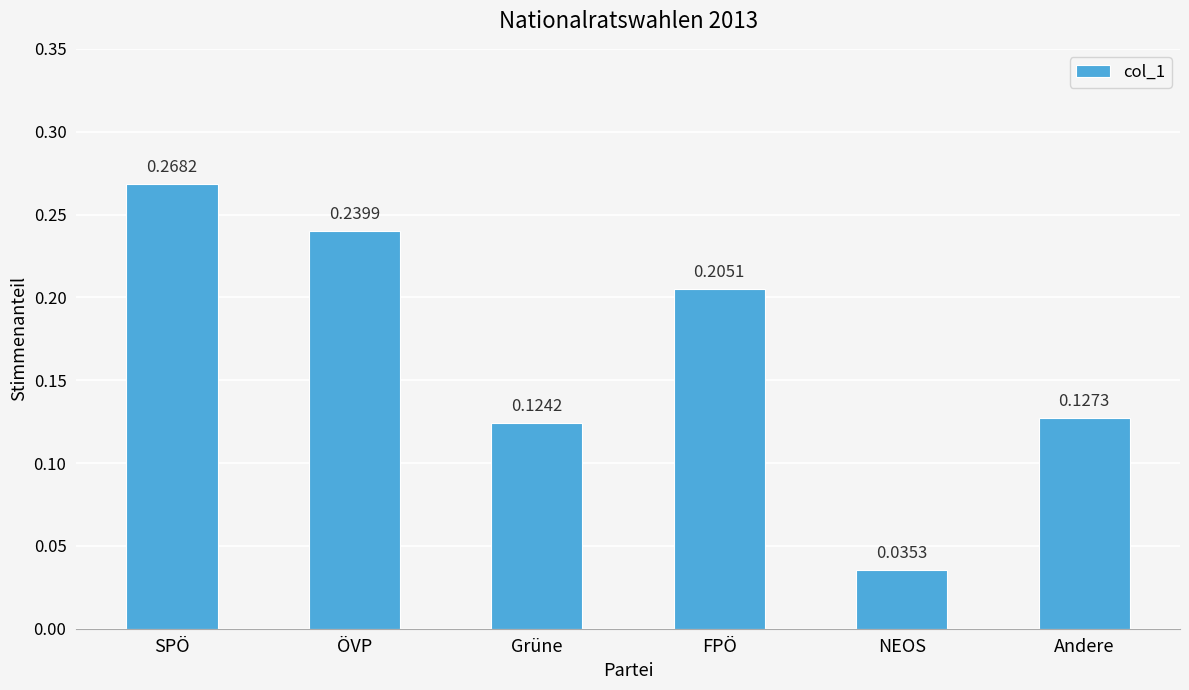

At which label is the value closest to 0?

NEOS